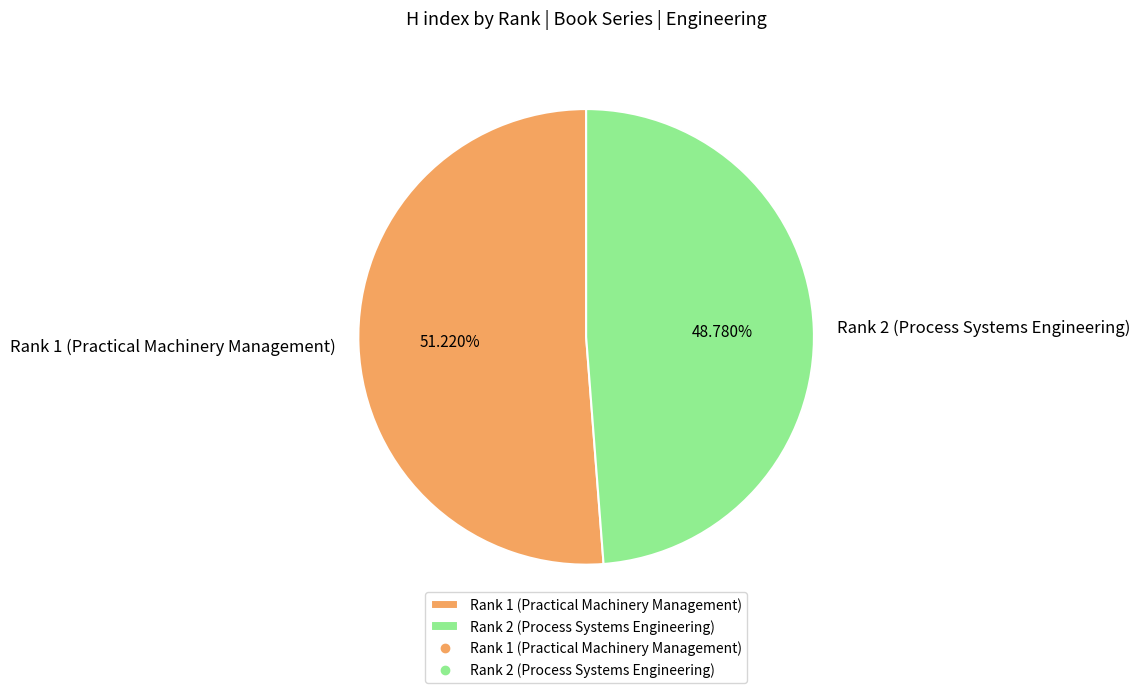

What percentage is the Rank 1 (Practical Machinery Management) slice, to the nearest percent?

51%